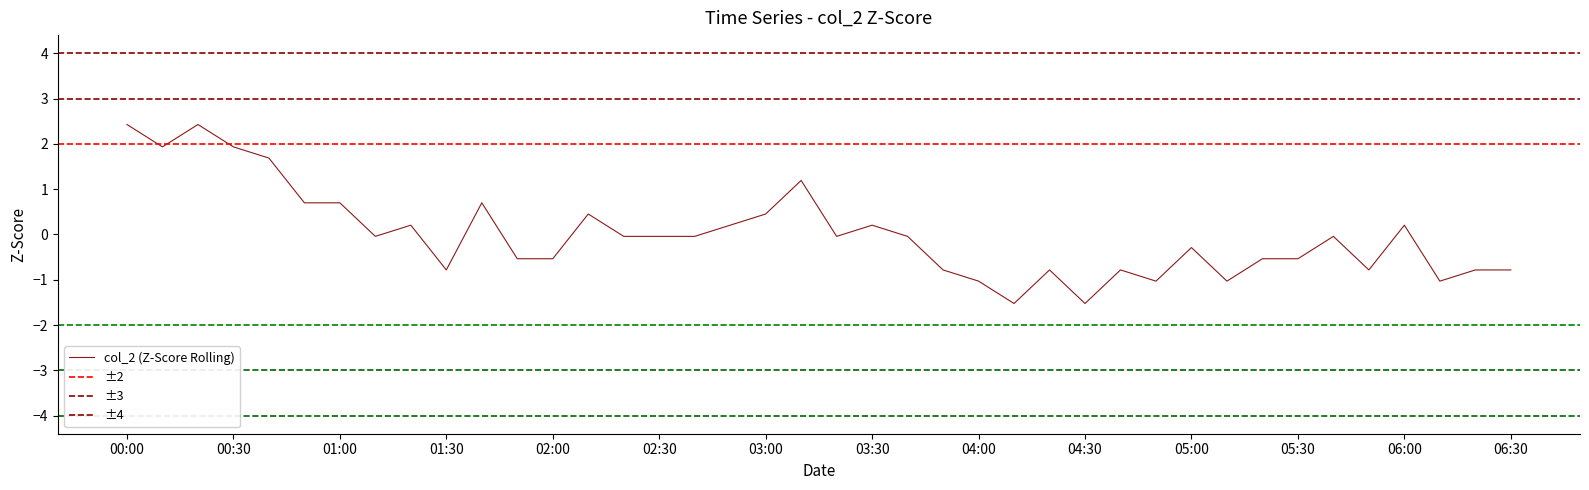

How many negative values are there?

25